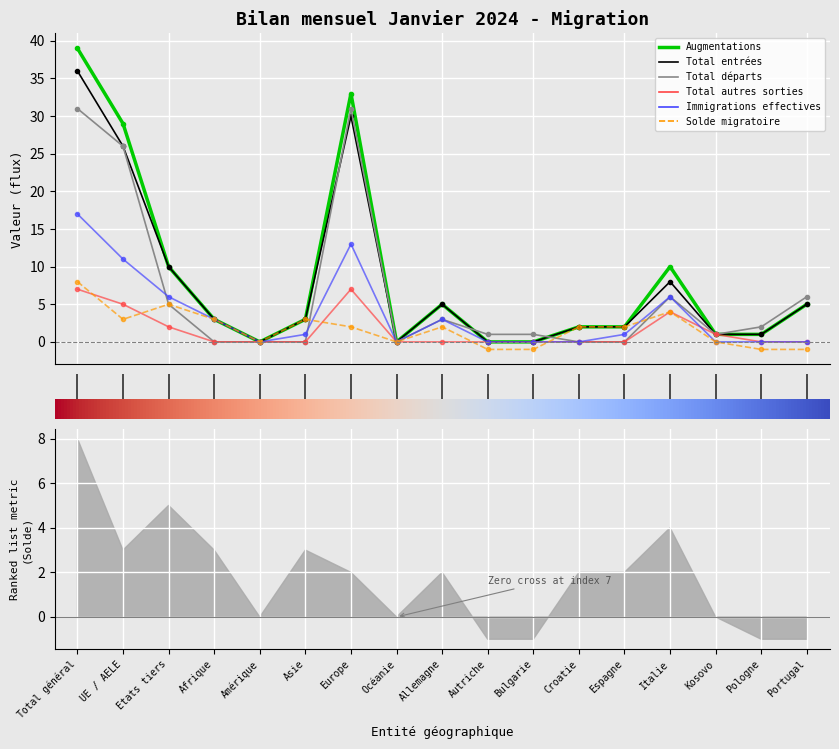

Reading left to right, what are all the values shown in this chart?

Augmentations: −2=39	0=29	2=10	4=3	6=0	8=3	10=33	12=0	14=5	16=0	18=0	11=2	12=2	13=10	14=1	15=1	16=5
Total entrées: −2=36	0=26	2=10	4=3	6=0	8=3	10=30	12=0	14=5	16=0	18=0	11=2	12=2	13=8	14=1	15=1	16=5
Total départs: −2=31	0=26	2=5	4=0	6=0	8=0	10=31	12=0	14=3	16=1	18=1	11=0	12=0	13=6	14=1	15=2	16=6
Total autres sorties: −2=7	0=5	2=2	4=0	6=0	8=0	10=7	12=0	14=0	16=0	18=0	11=0	12=0	13=4	14=1	15=0	16=0
Immigrations effectives: −2=17	0=11	2=6	4=3	6=0	8=1	10=13	12=0	14=3	16=0	18=0	11=0	12=1	13=6	14=0	15=0	16=0
Solde migratoire: −2=8	0=3	2=5	4=3	6=0	8=3	10=2	12=0	14=2	16=-1	18=-1	11=2	12=2	13=4	14=0	15=-1	16=-1